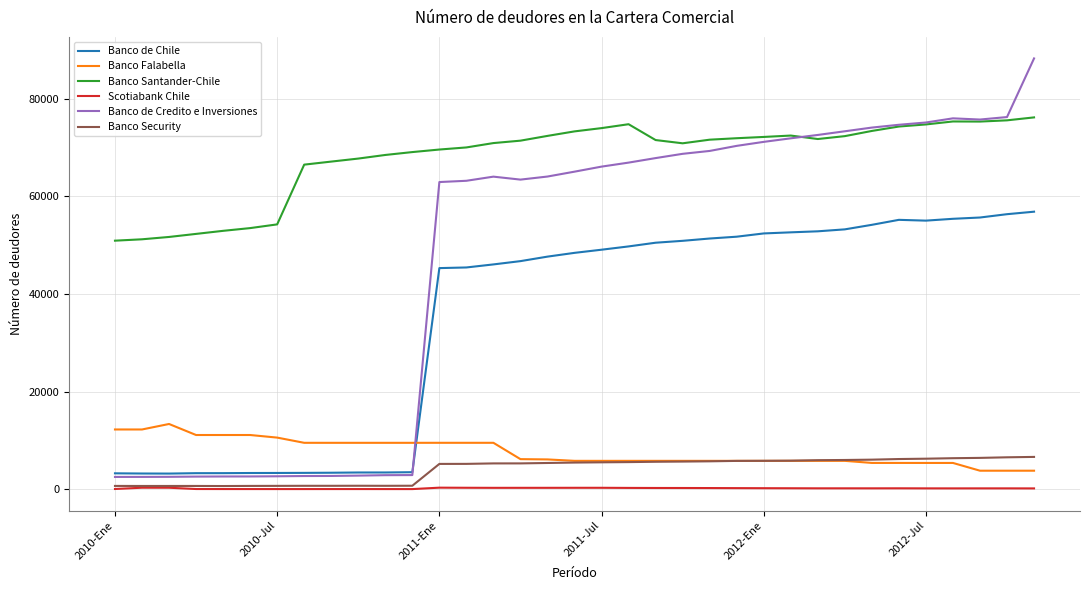

What is the maximum value shown in the chart?

88254